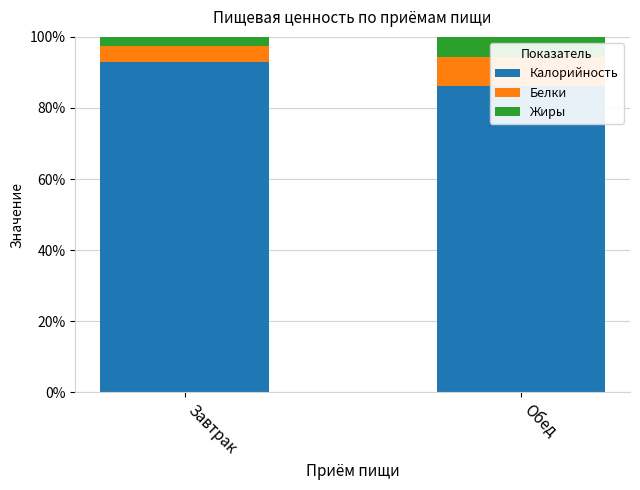

Reading left to right, list all the values displayed in this chart.

Калорийность: Завтрак=92.9	Обед=86.3
Белки: Завтрак=4.6	Обед=8.1
Жиры: Завтрак=2.5	Обед=5.6